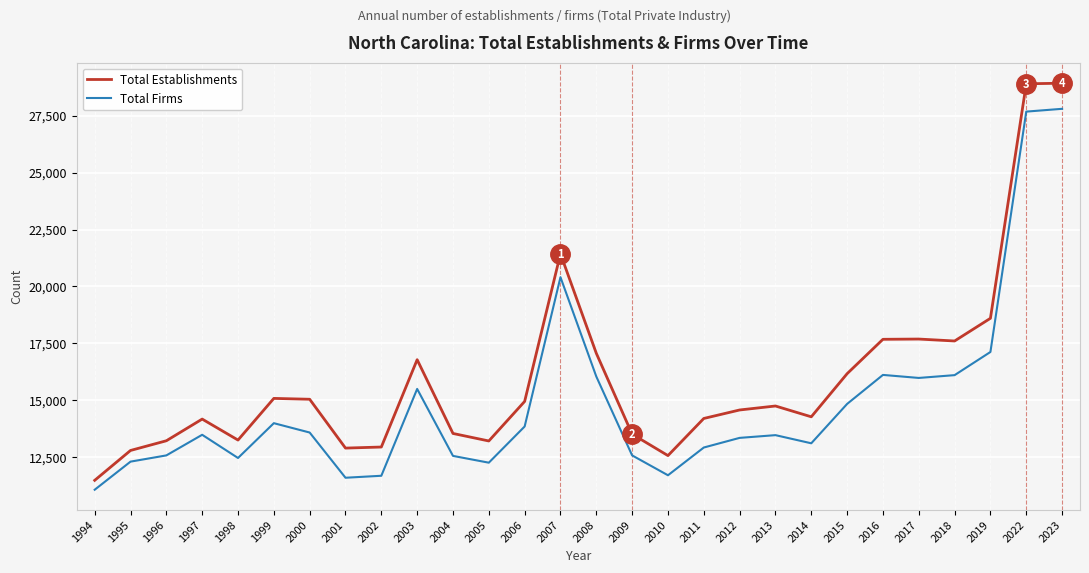

Rank the series by their average value, from highest to lowest.

Total Establishments, Total Firms